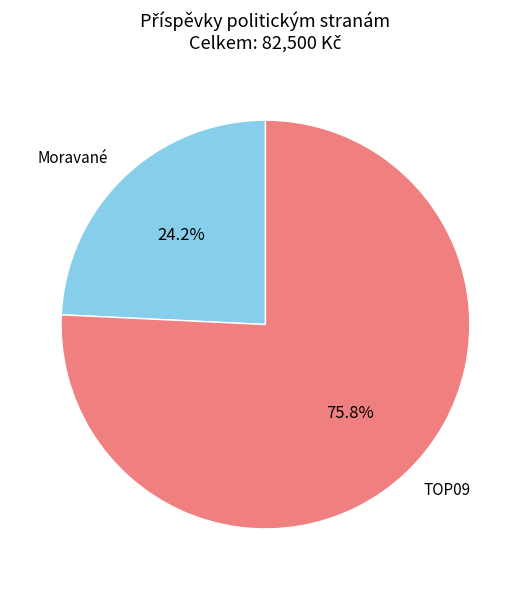

Does Moravané represent more than half of the total?

No